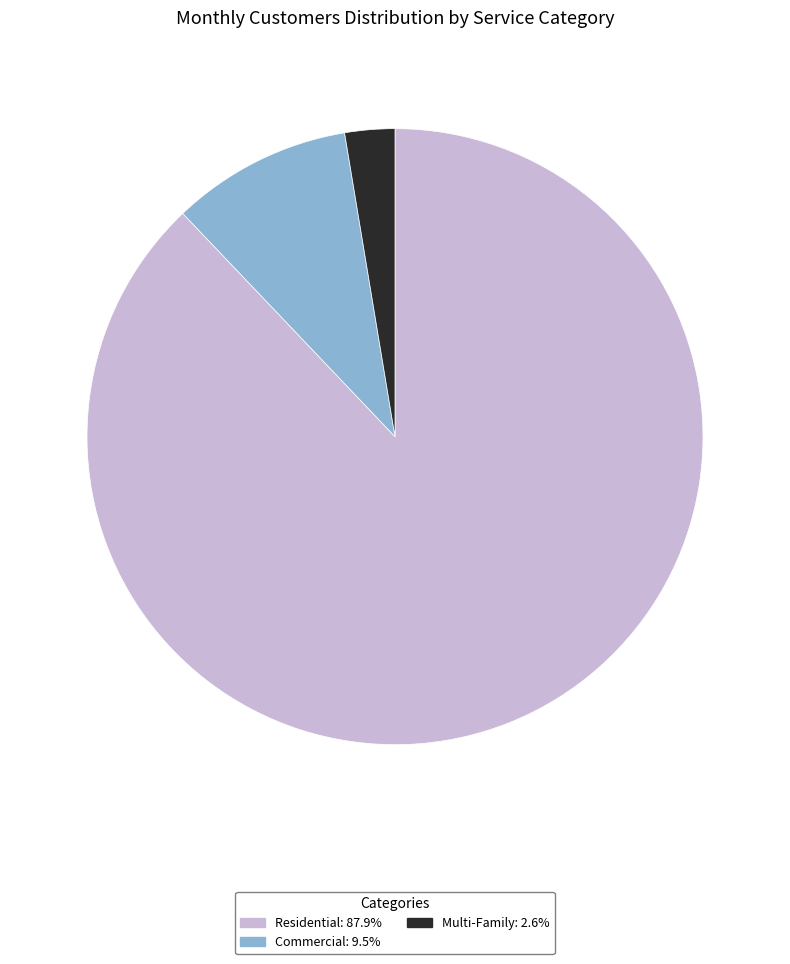

Rank the categories by value from highest to lowest.

Residential, Commercial, Multi-Family